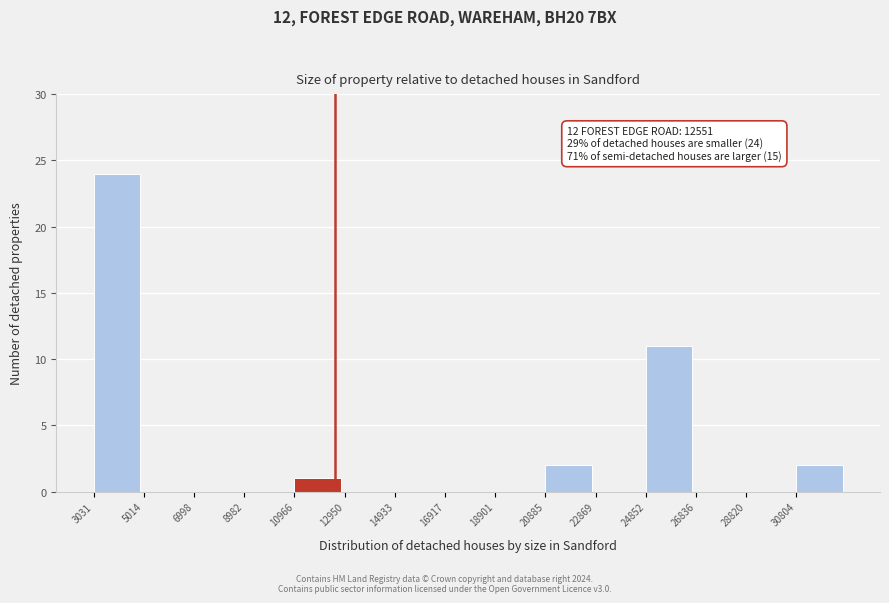

Over which range of the x-axis is the bar tallest?

3000 to 5000